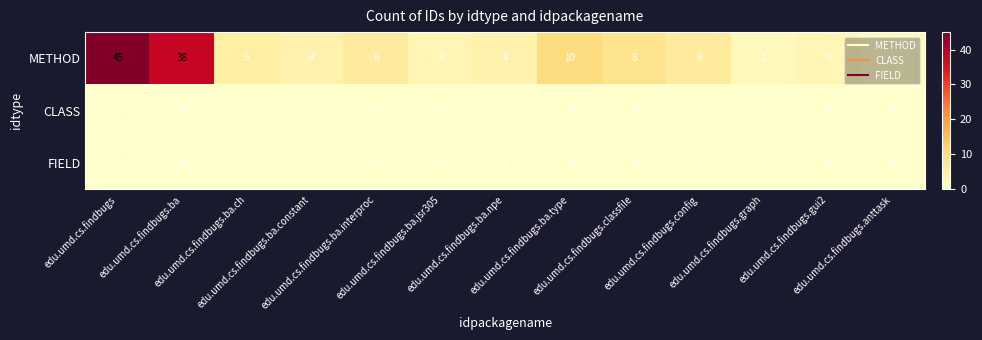

Which series has the largest range (max minus min)?

METHOD